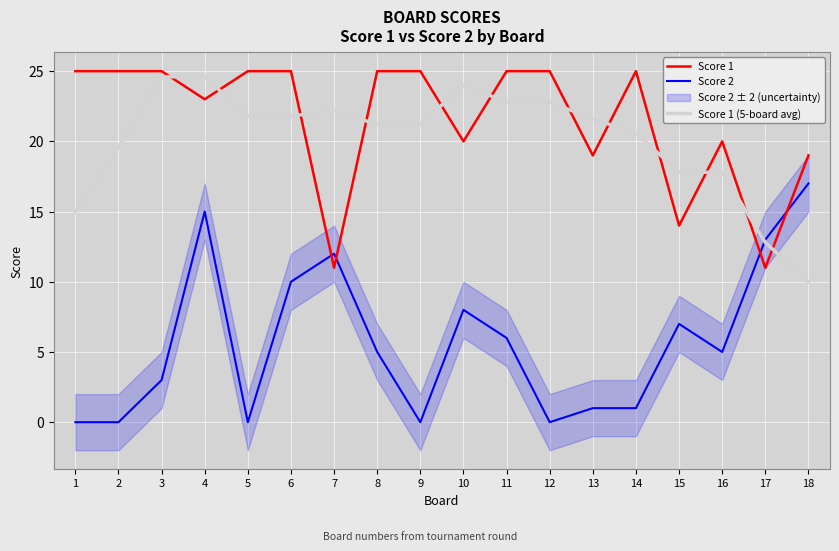

Where is Score 1 nearest to the value 18?

13